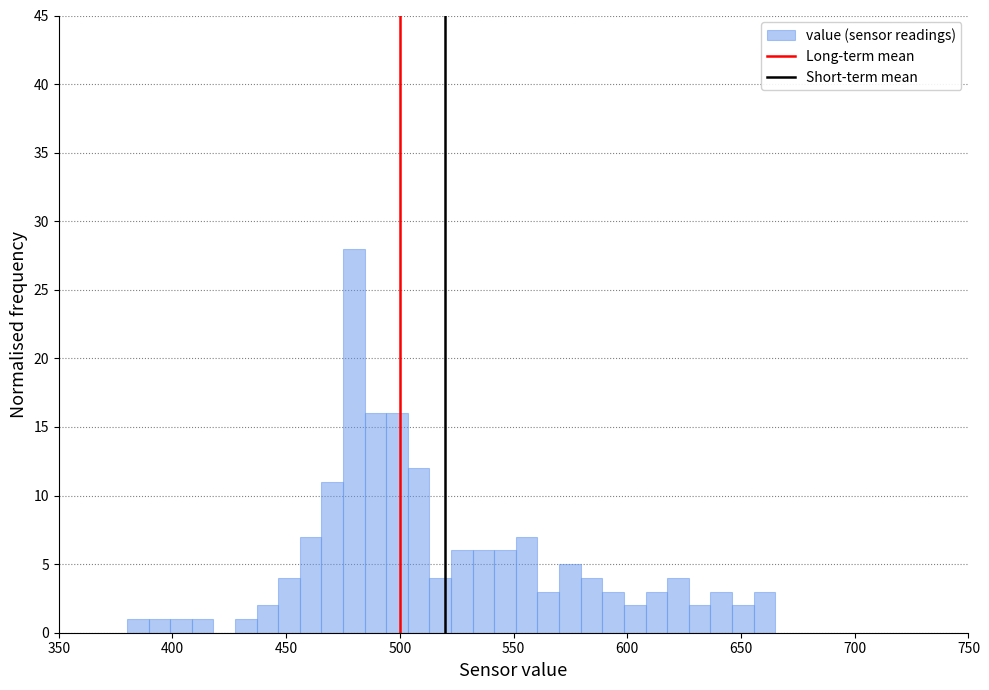

Around what value on the x-axis is the tallest bar? Give the approximate position of its centre, as read against the axis.

480